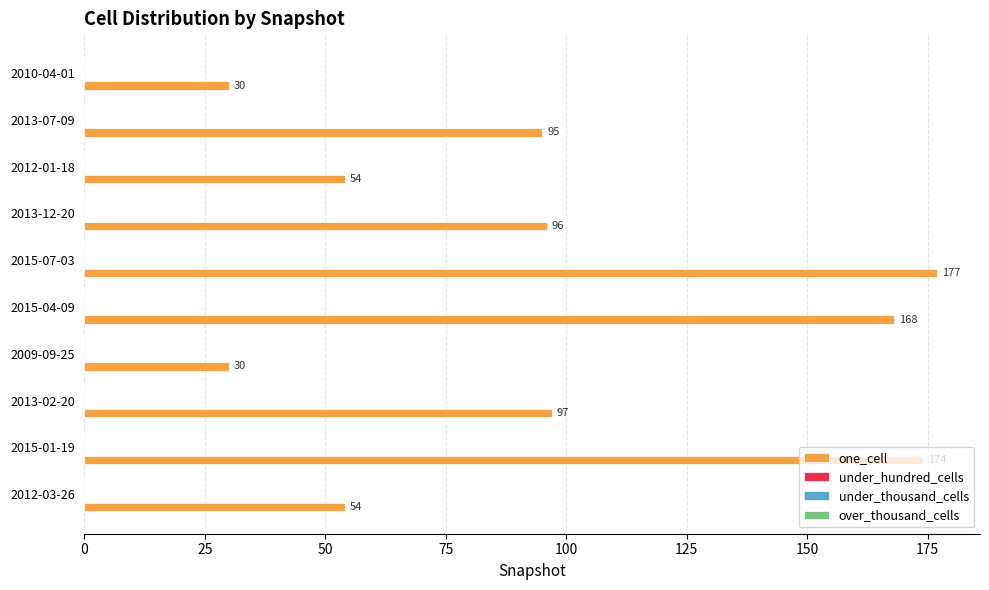

What is the greatest value displayed?

177